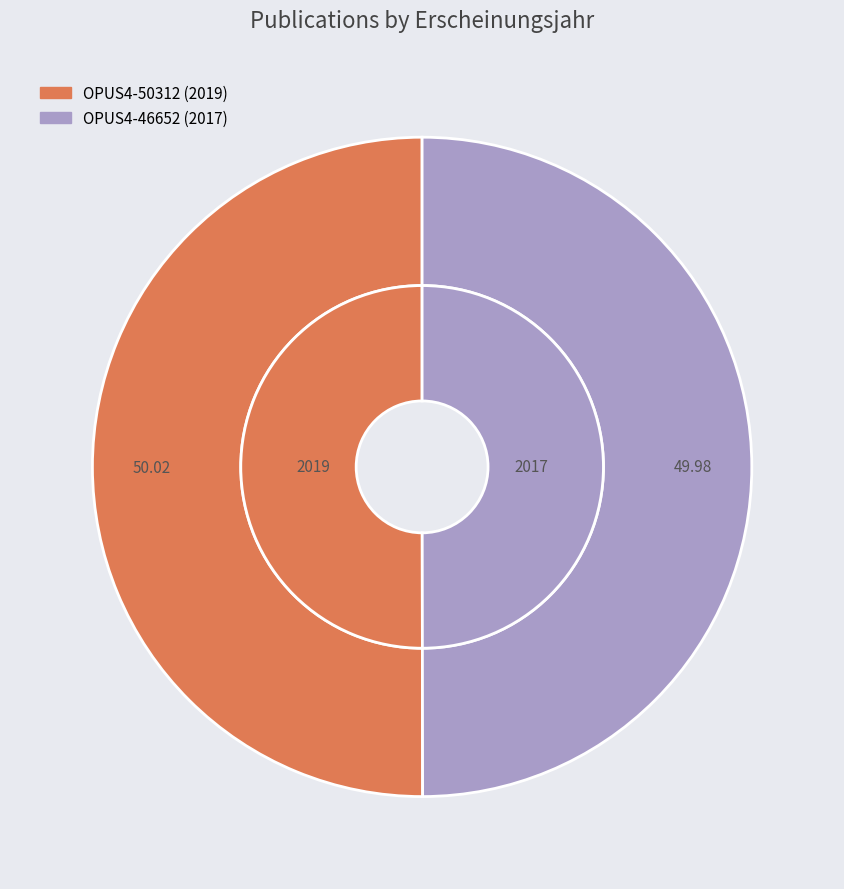

True or false: OPUS4-46652 accounts for 36% of the total.

False